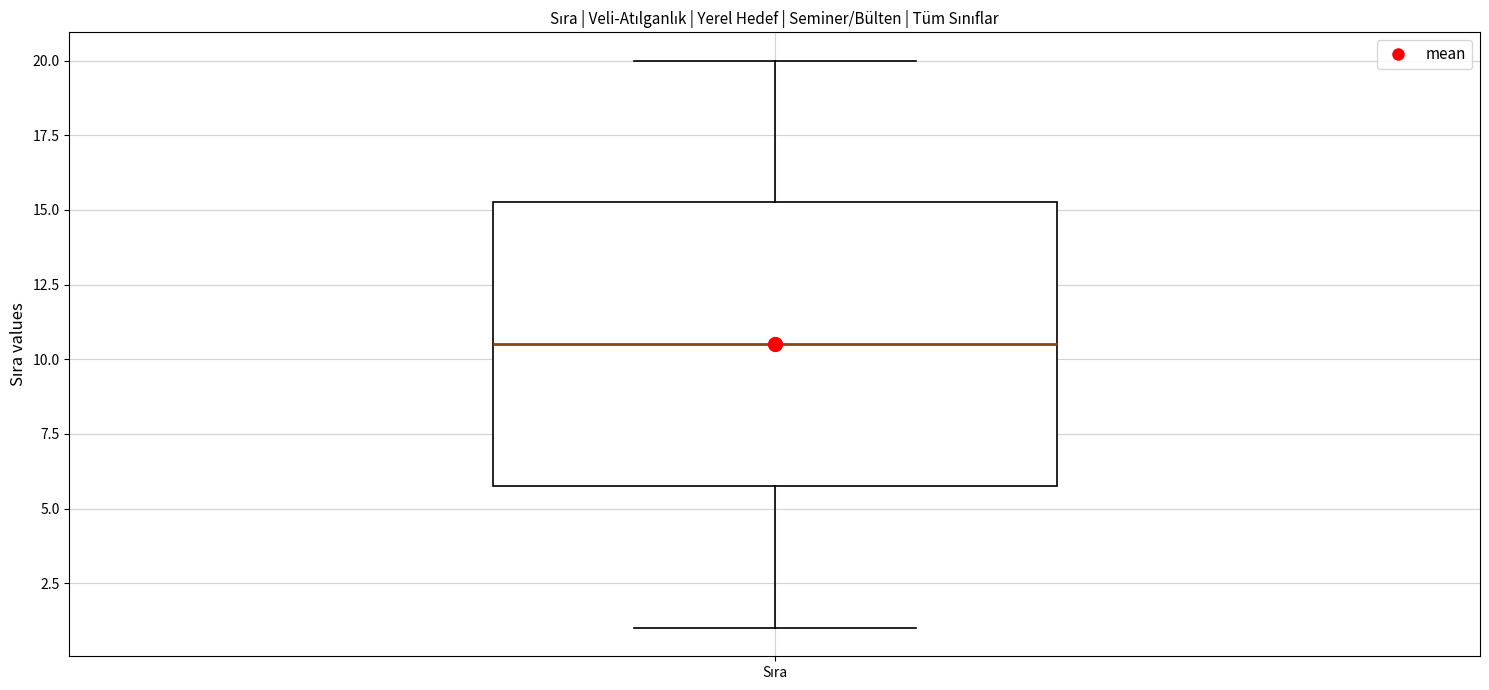

Where does the upper whisker of the box for Sıra end on the y-axis? The values are not printed on the chart, so give them approximately, as read against the axis.

20.0